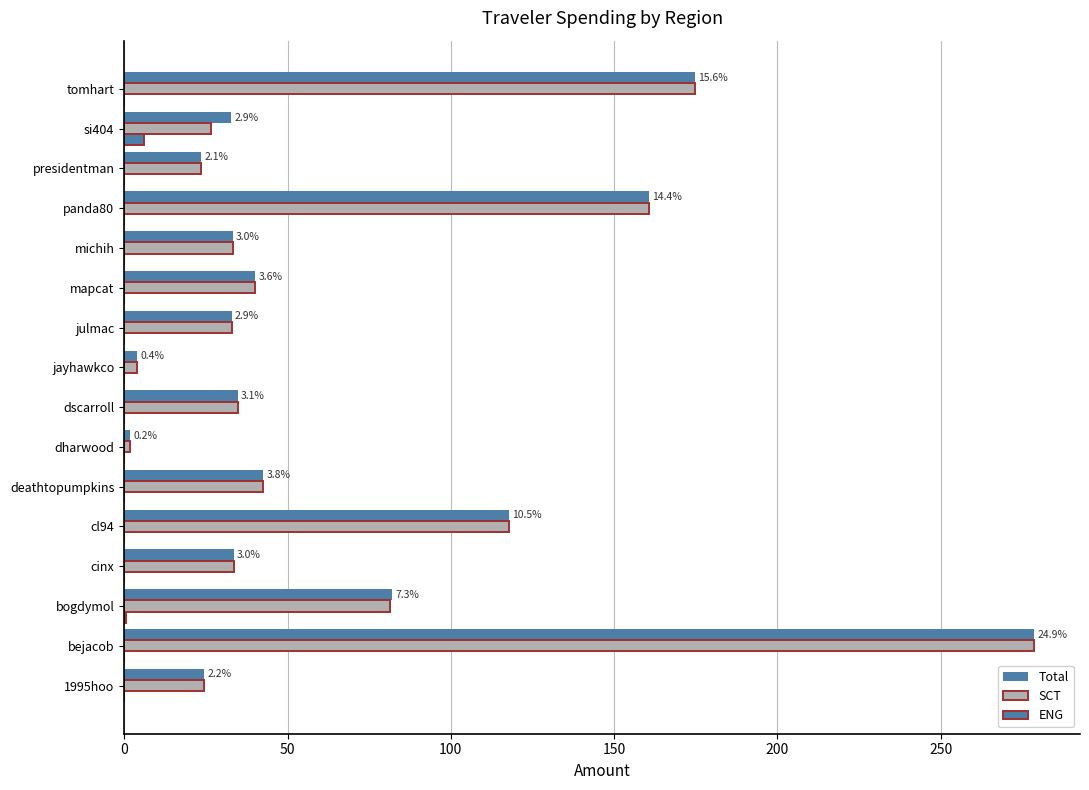

How many distinct data groups are displayed?

3